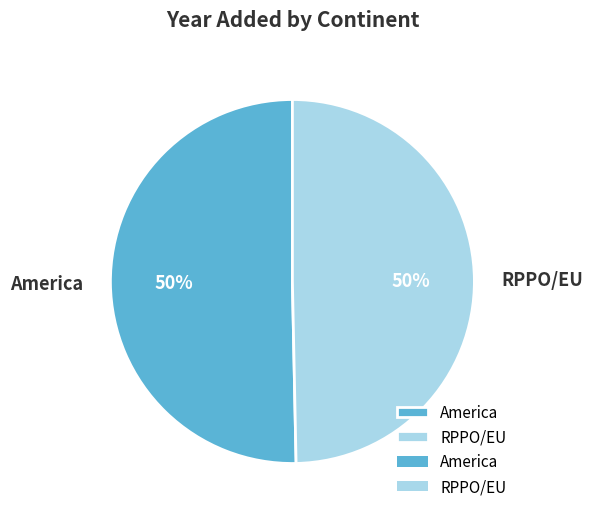

To the nearest percent, what portion does RPPO/EU represent?

50%